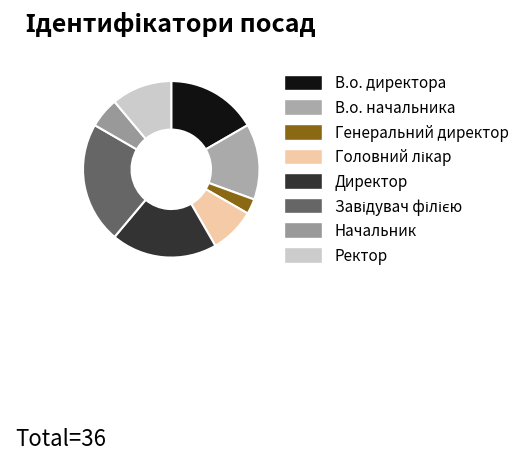

To the nearest percent, what is the difference between the largest and smallest slice percentages?

19%